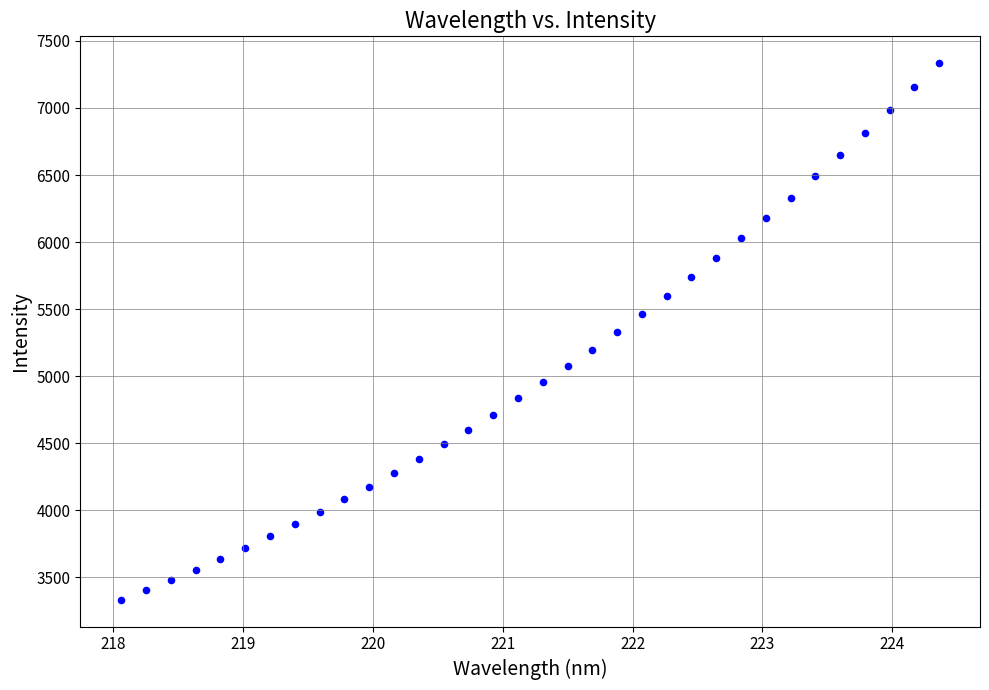

What is the range of X values (max minus min)?

6.3